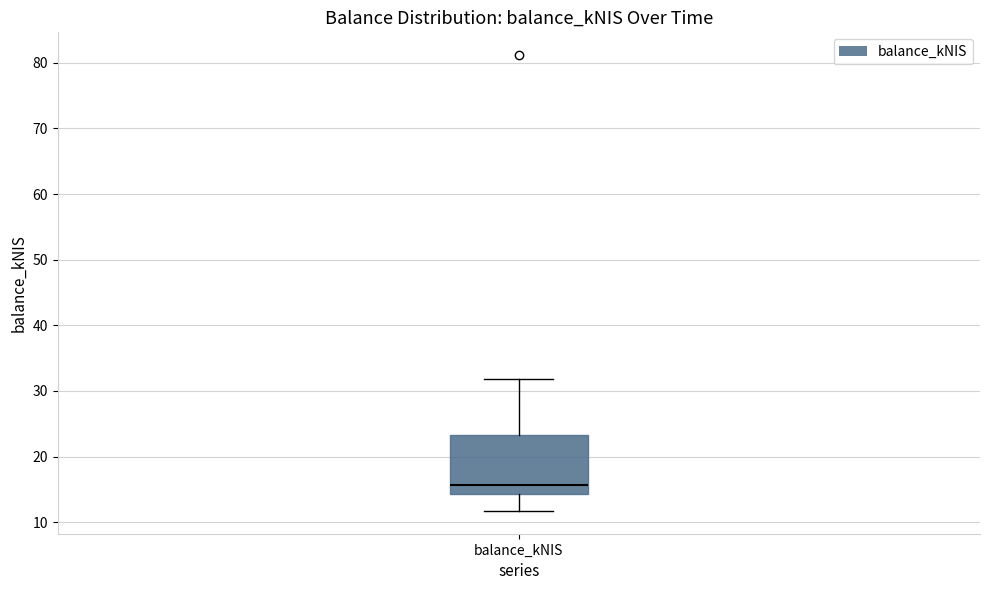

Read this box plot against the y-axis: the position of the median line, the range covered by the box, and the ends of both whiskers. The values are not printed on the chart, so give them approximately, as read against the axis.

median 16, box 14 to 23, whiskers 12 to 32